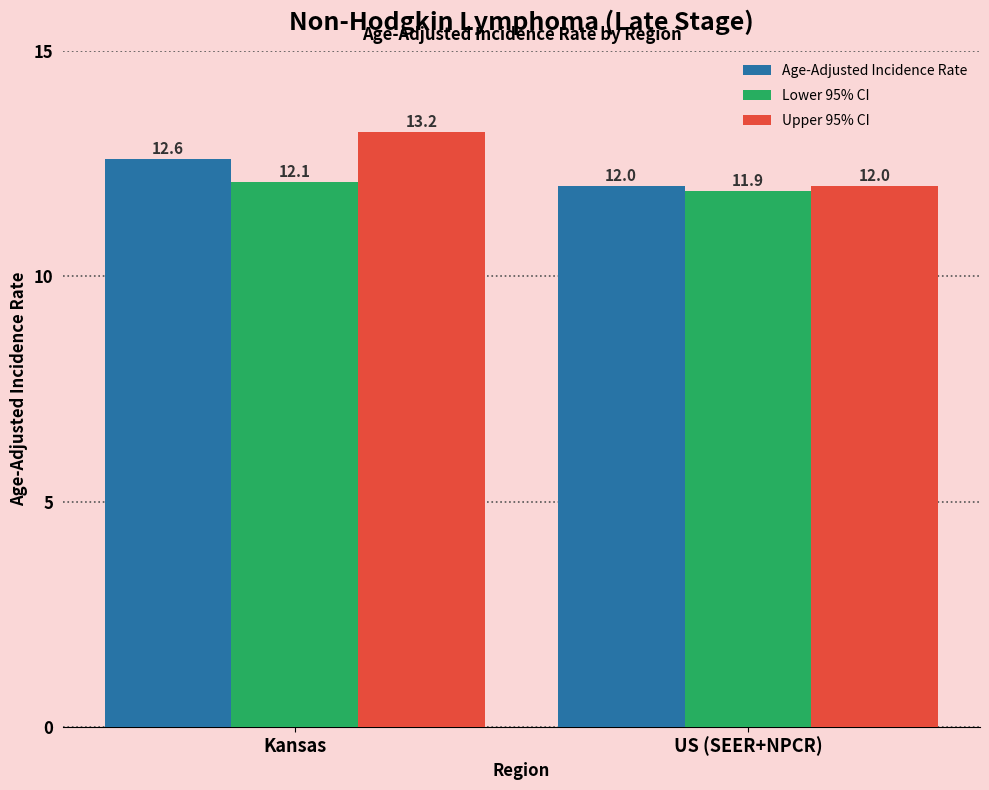

The Age-Adjusted Incidence Rate series shows 4.1 at Kansas. True or false?

False